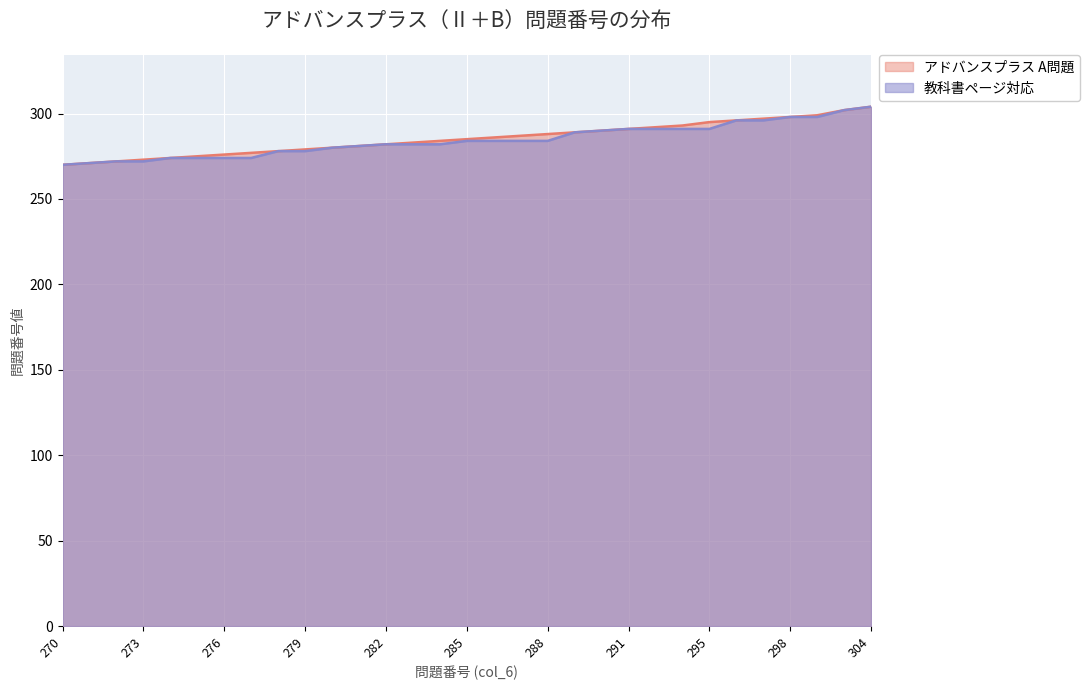

True or false: 教科書ページ対応 has a value of 438 at 272.

False